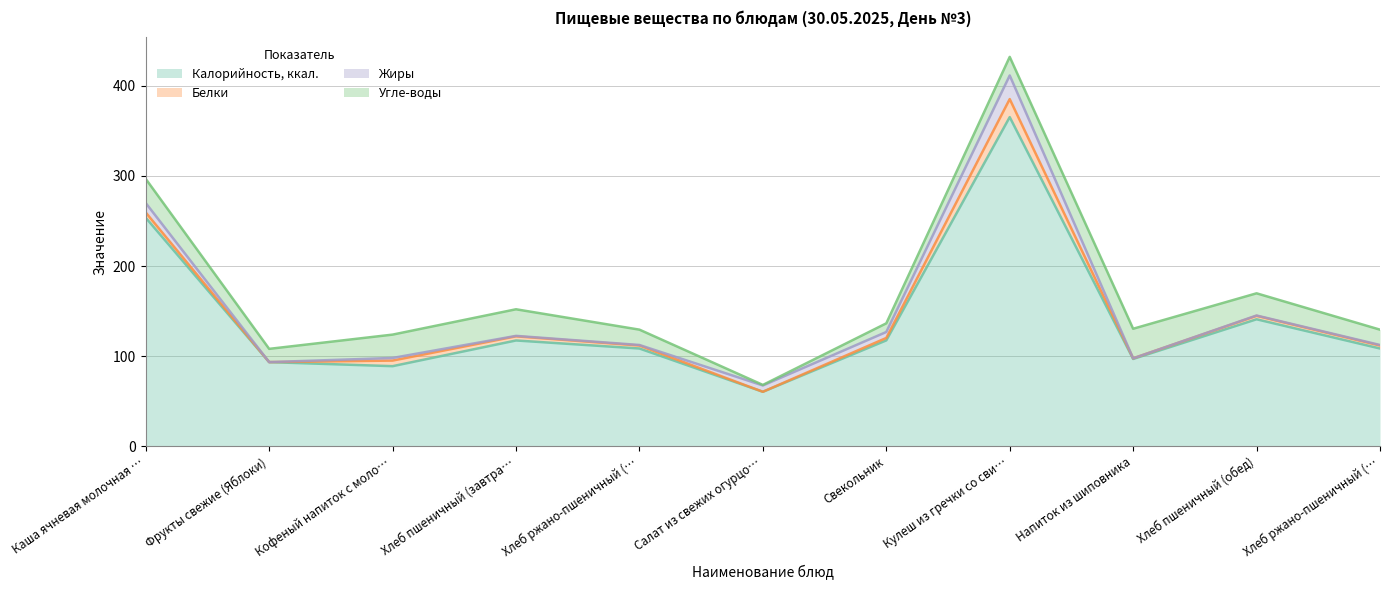

Which series changed the most between Напиток из шиповника and Хлеб пшеничный (обед)?

Калорийность, ккал.